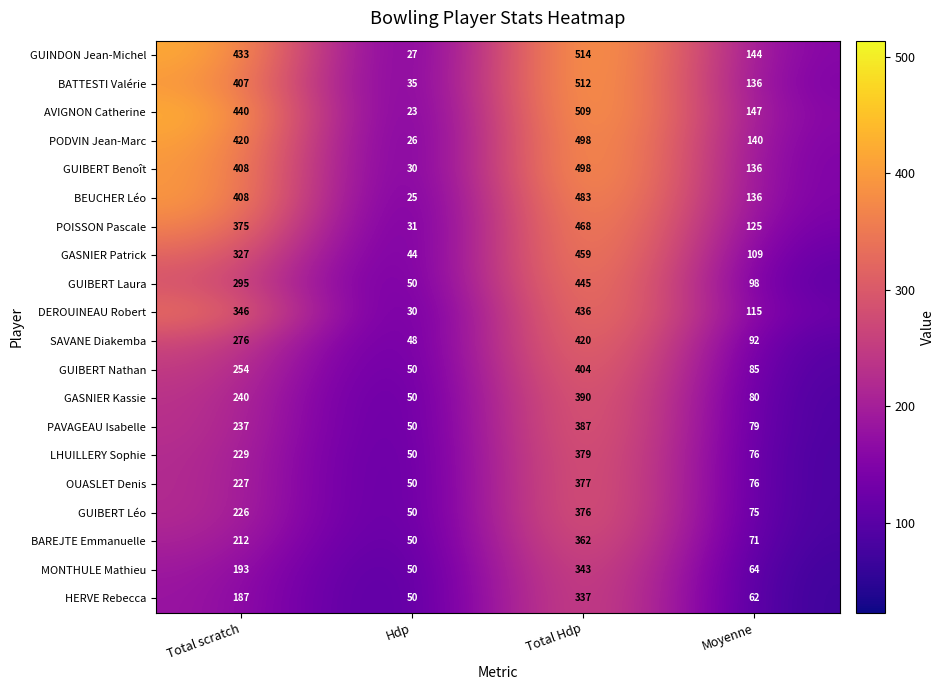

At which label is GUIBERT Benoît closest to 264?

Moyenne